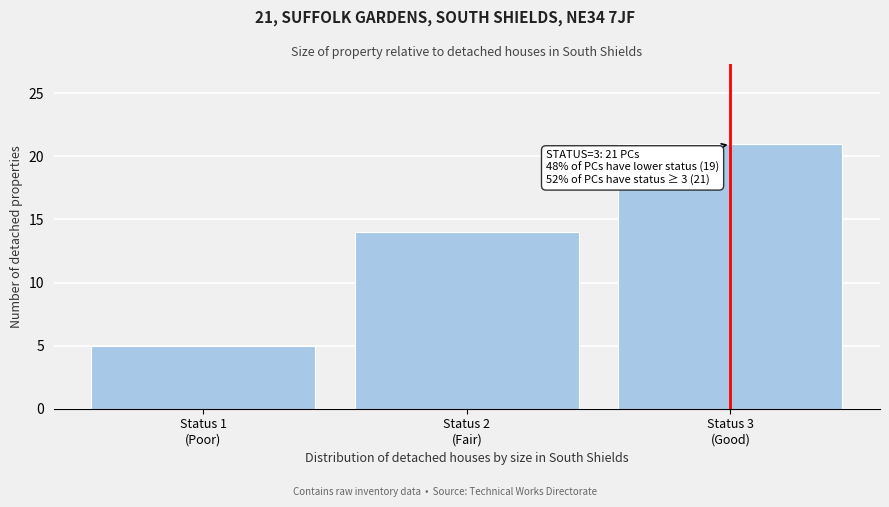

Reading left to right, extract all data points from this chart.

5	14	21